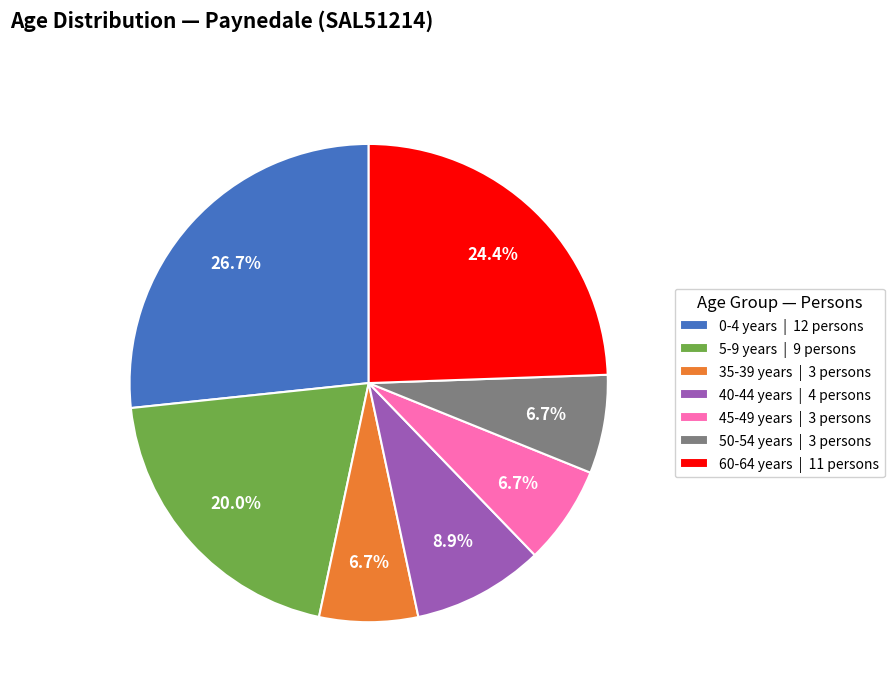

Is there a majority slice in this chart?

No